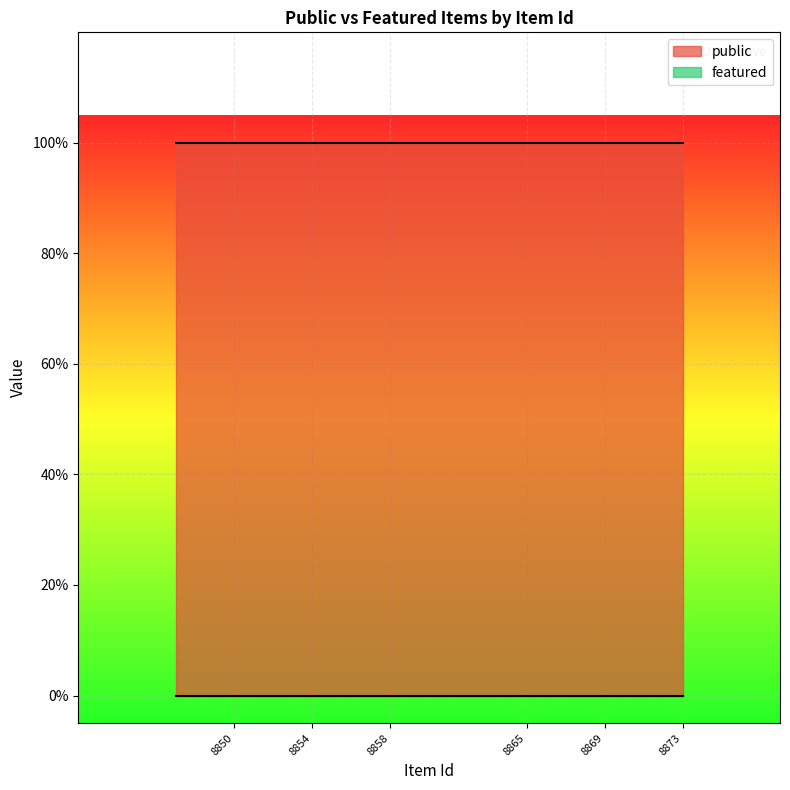

Which has a higher value, 8856 or 8849?

8856